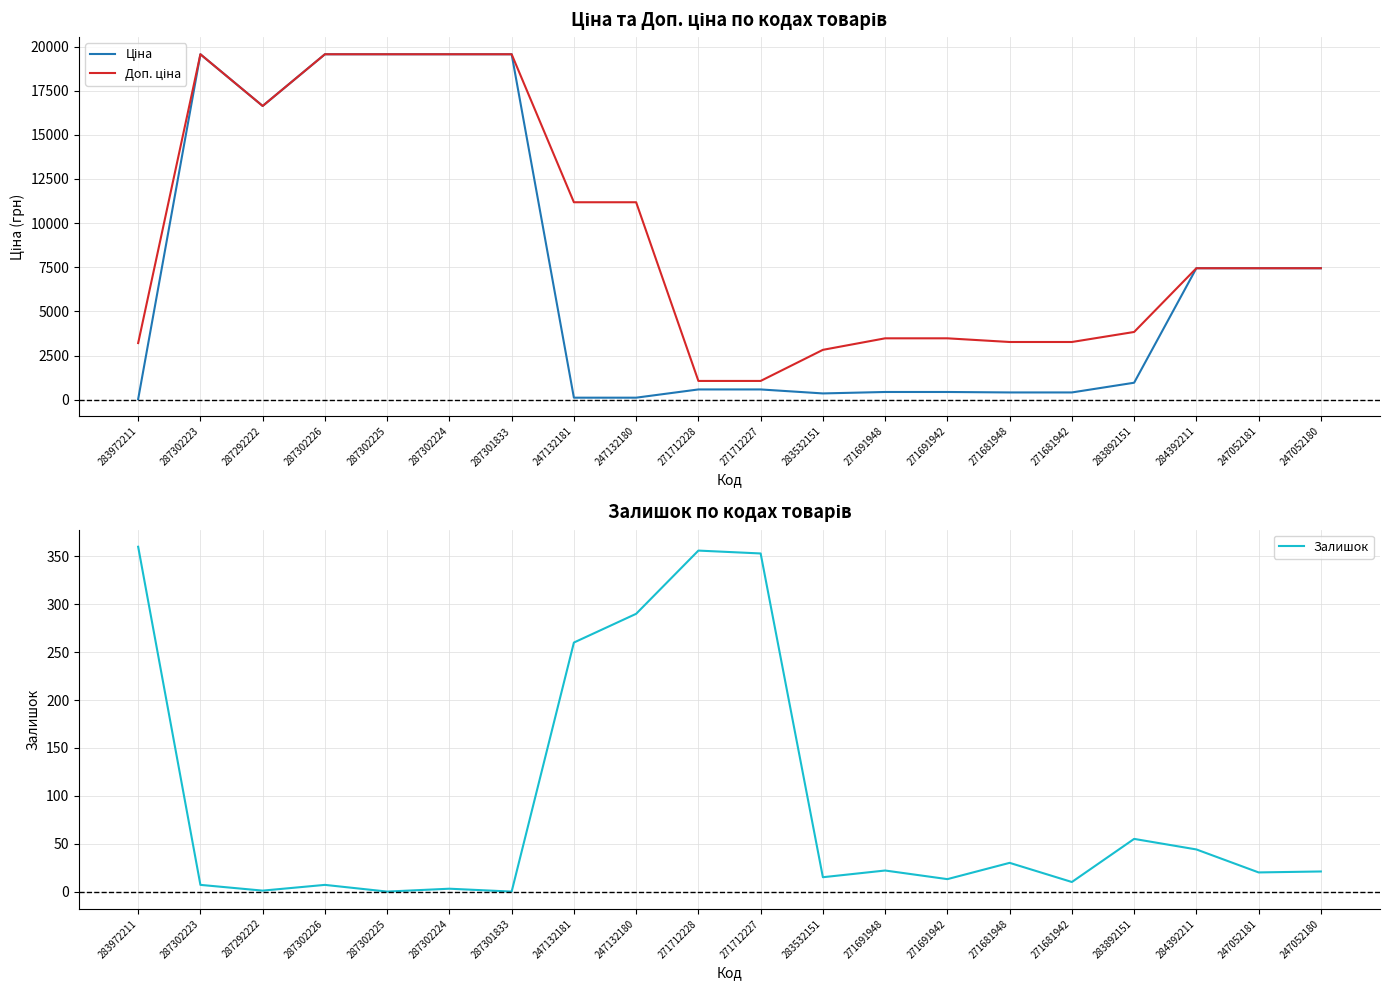

What position from the left is 287302226?

4